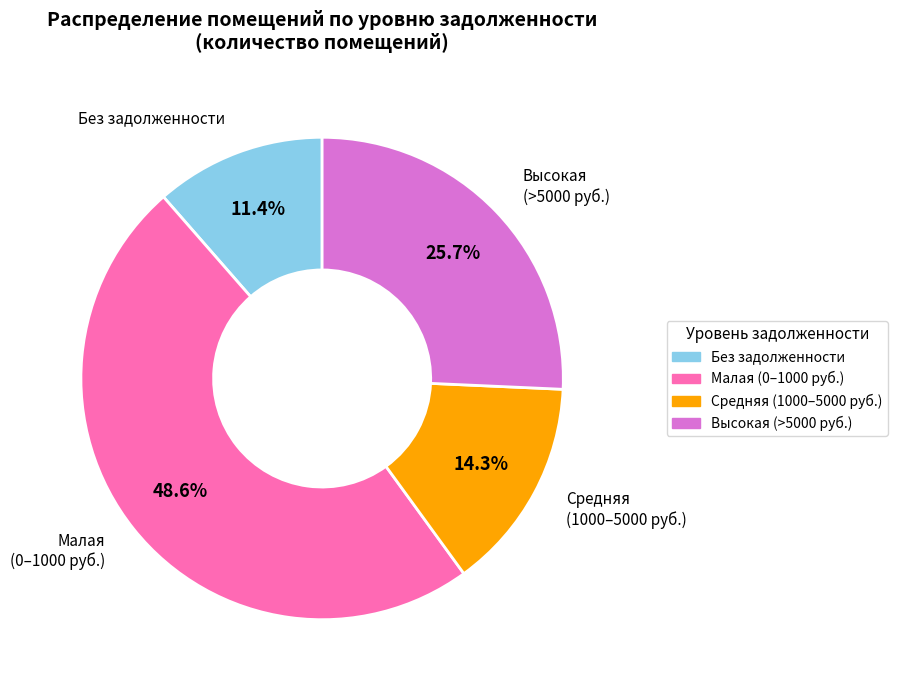

Is there a majority slice in this chart?

No